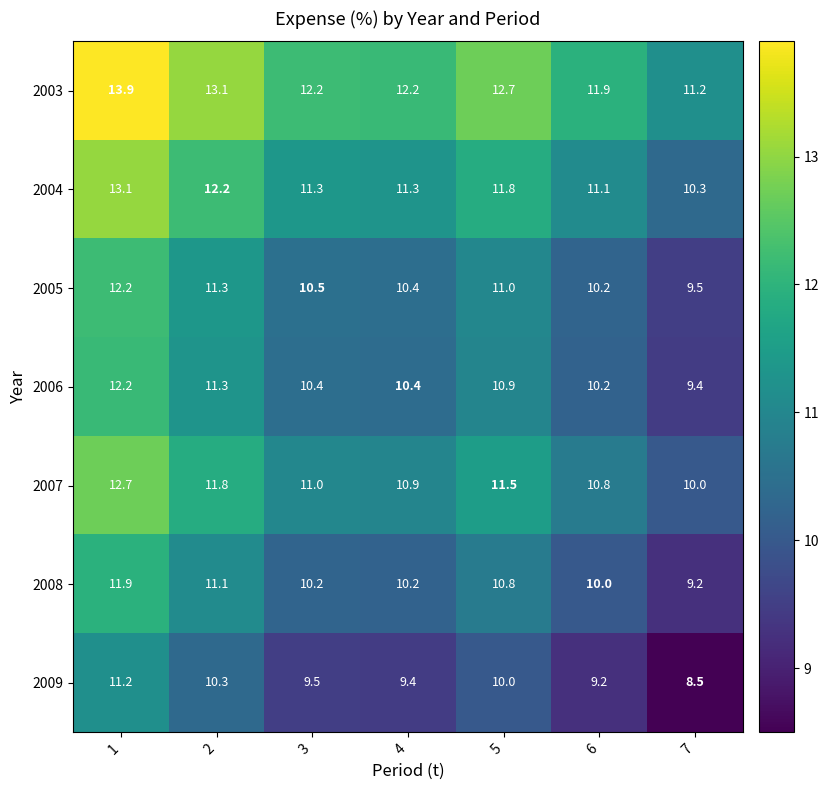

Which category has the lowest value across all series?

7